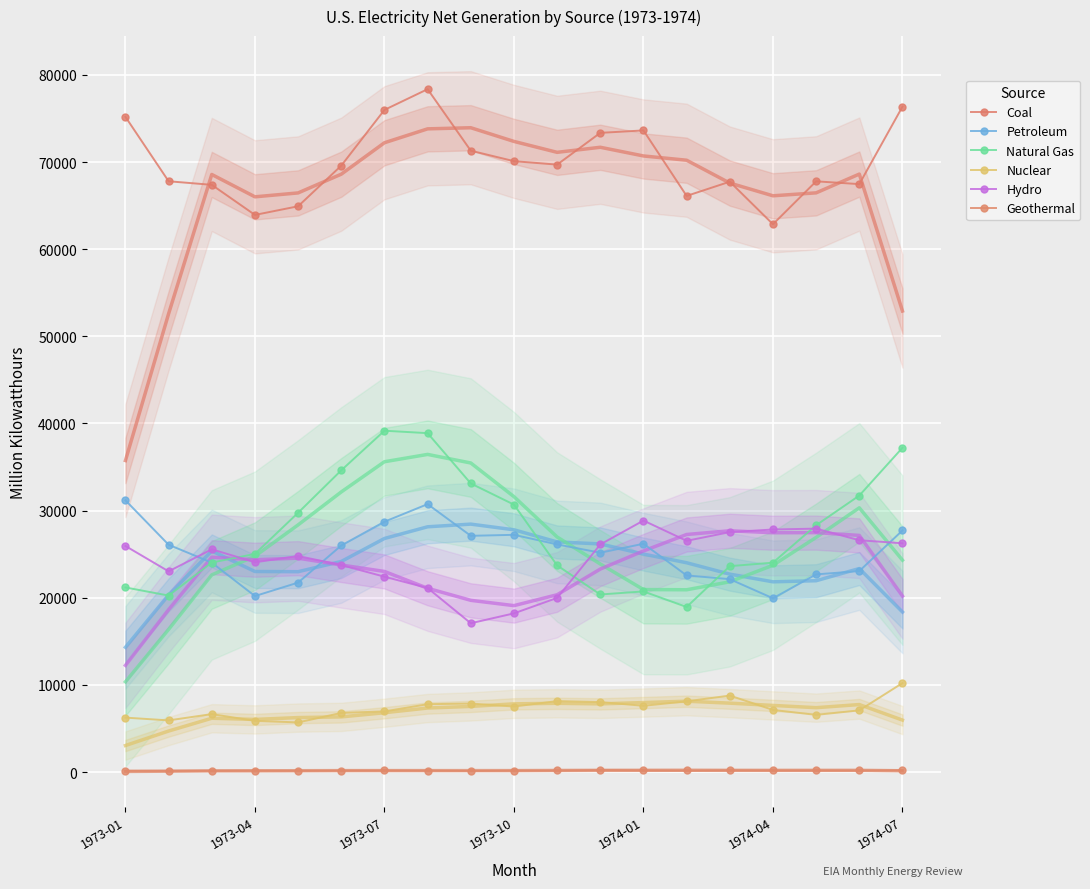

How many data points in Coal are above 69592?

10